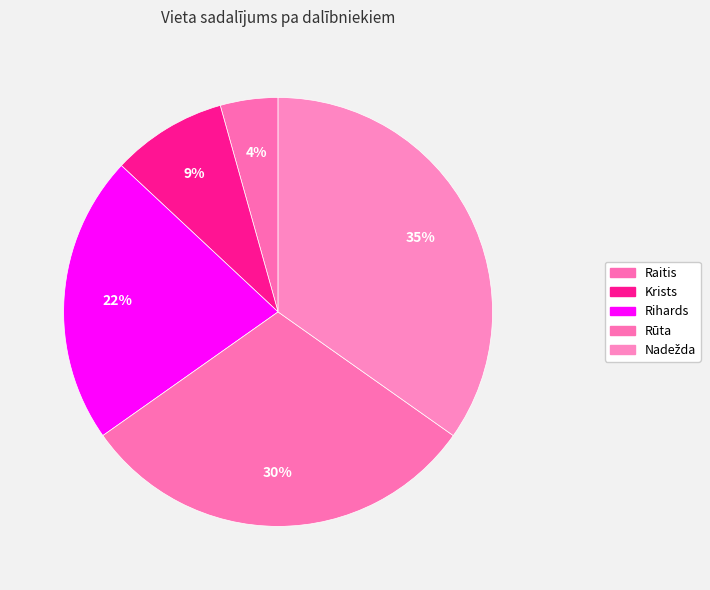

How many slices are in this pie chart?

5